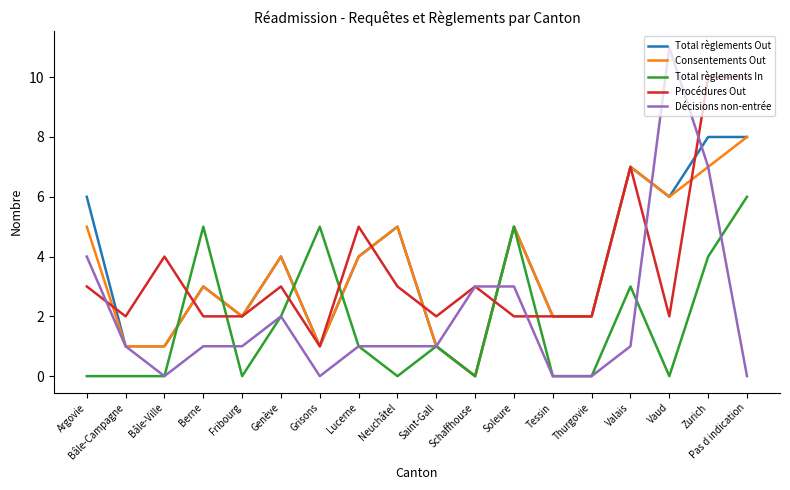

Is it true that Procédures Out equals 1 at Grisons?

True